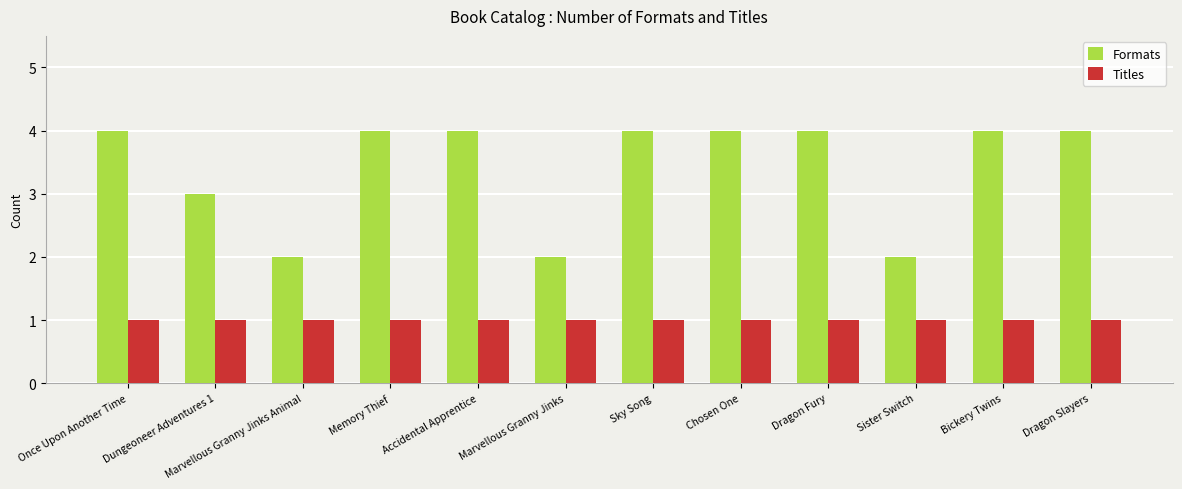

Between Marvellous Granny Jinks and Chosen One, which series saw the biggest shift?

Formats